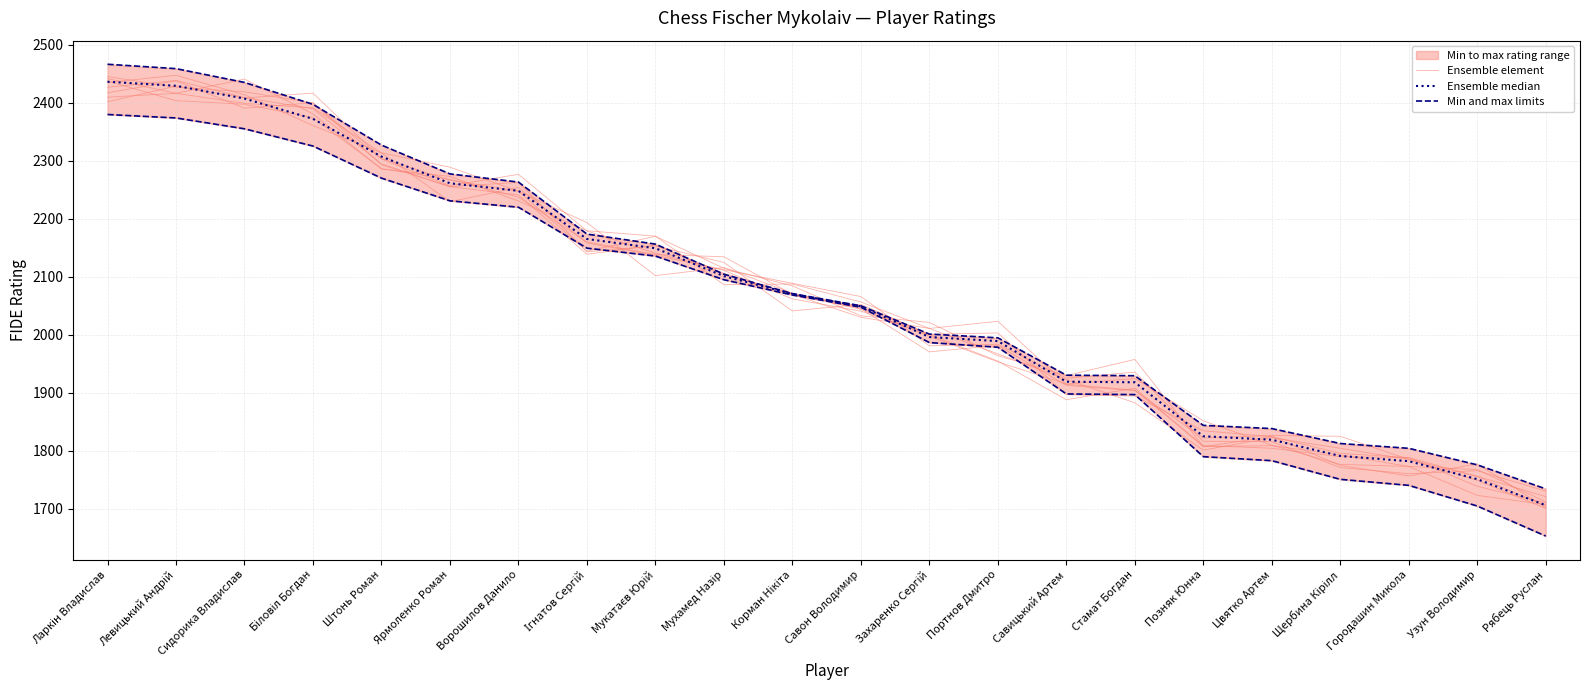

What is the value of the Ensemble median point at the 21st from the left?

1751.0